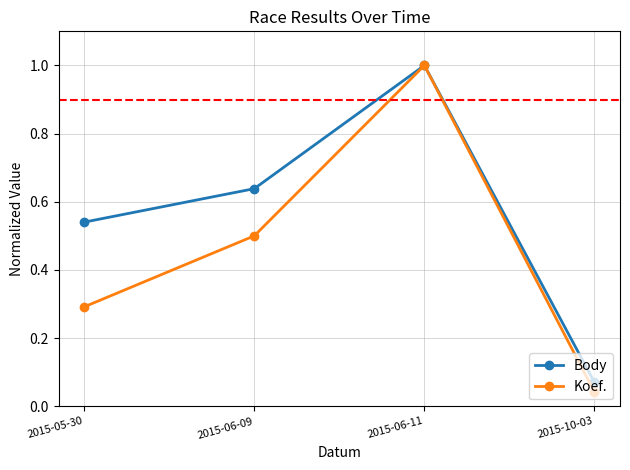

How many lines are shown in the chart?

2